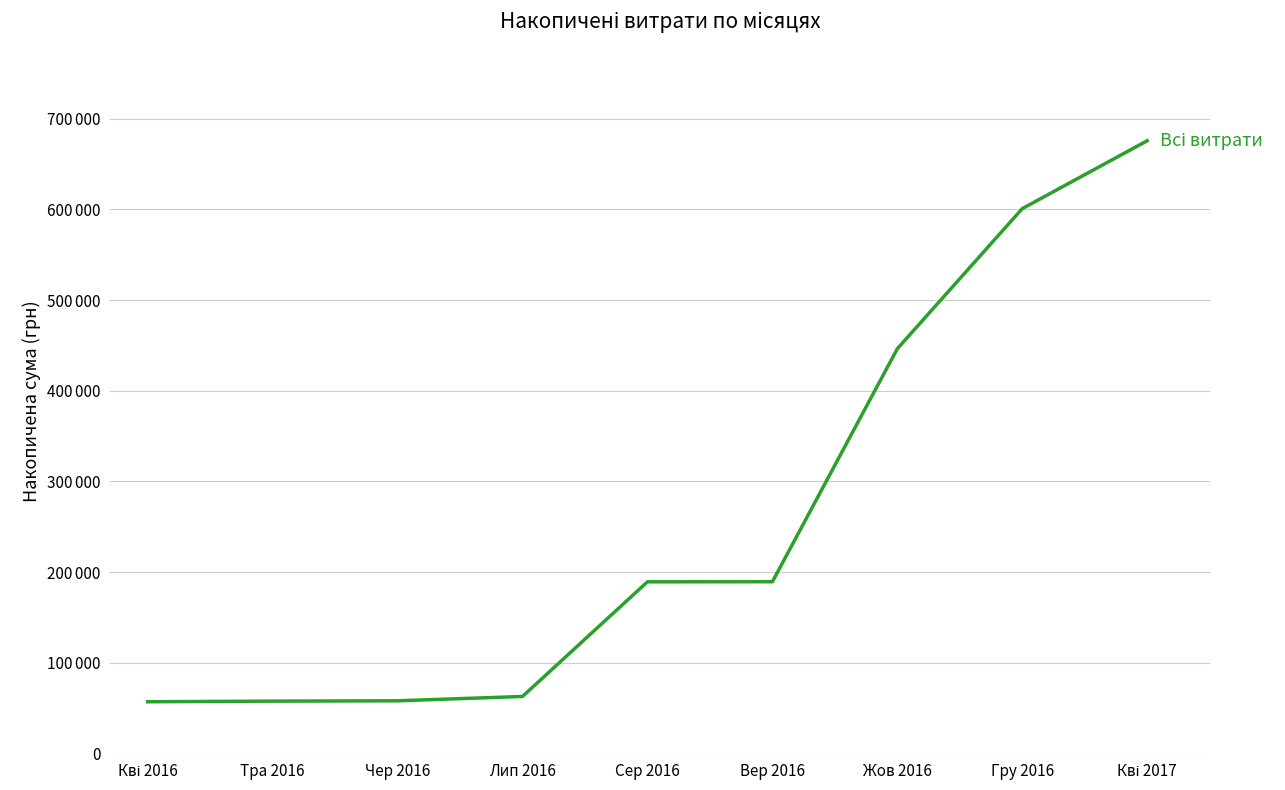

Between Кві 2016 and Лип 2016, which is larger?

Лип 2016